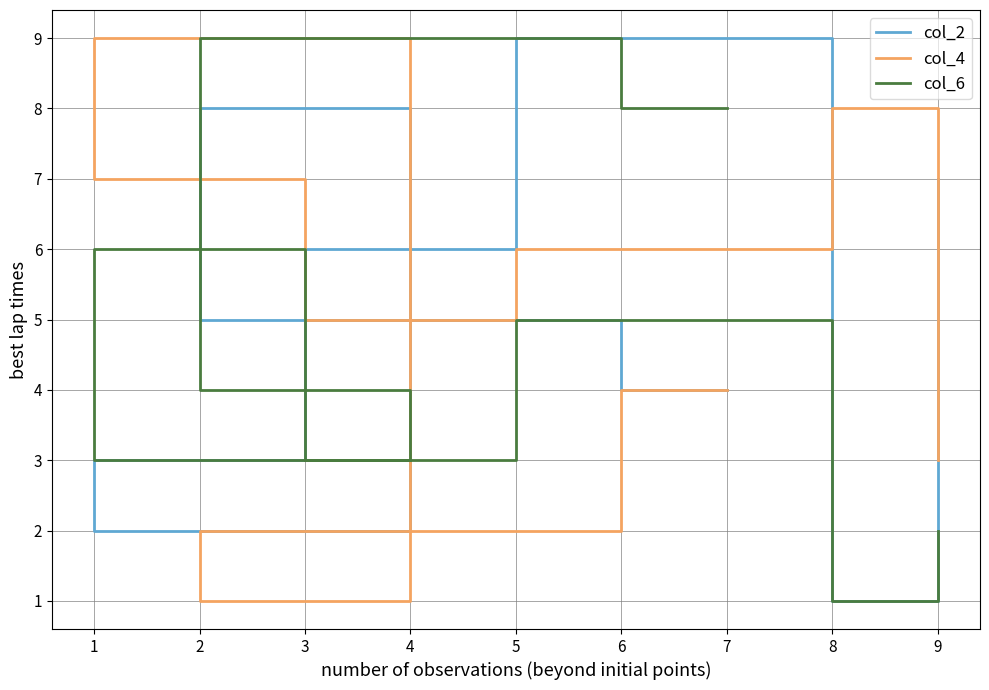

Rank the series at 4 from highest to lowest value.

col_4, col_6, col_2